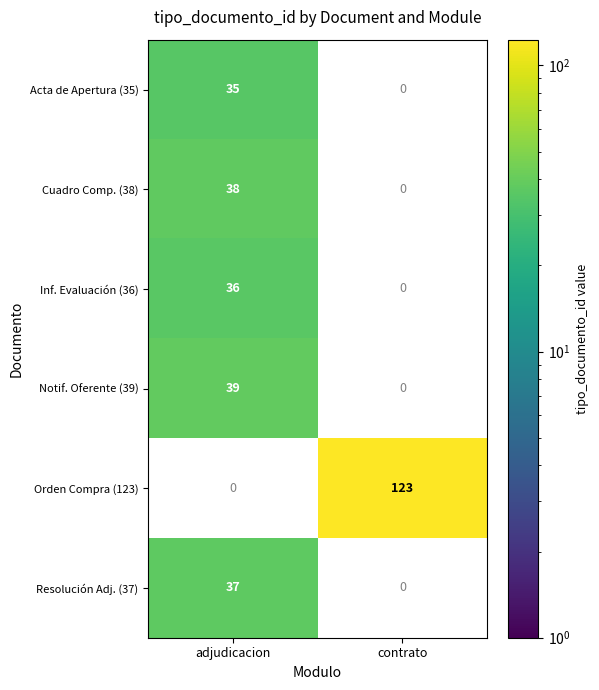

Between adjudicacion and contrato, which is larger?

contrato